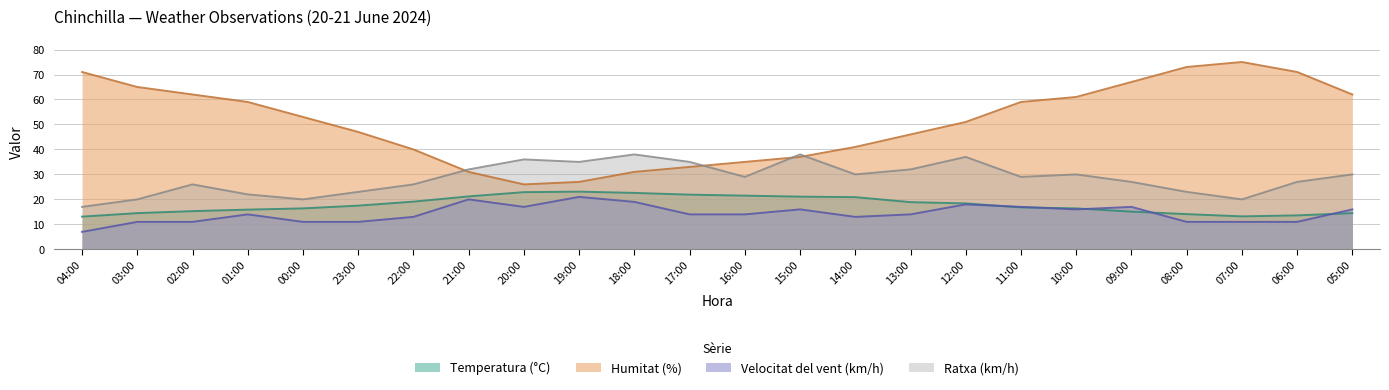

At which category does the chart reach its peak across all series?

07:00